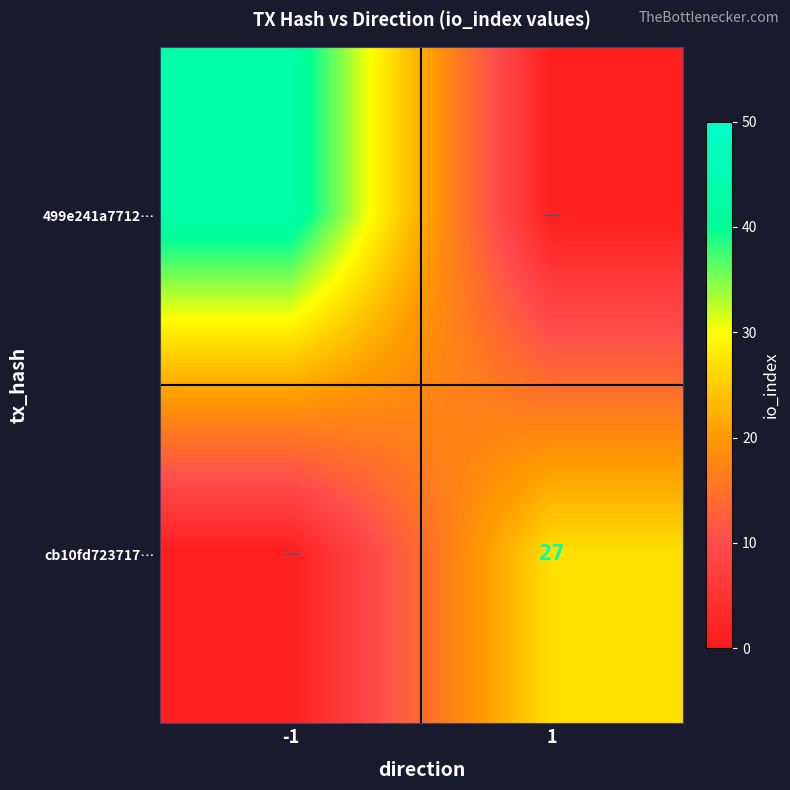

True or false: 499e241a7712… has a value of 21 at -1.

False